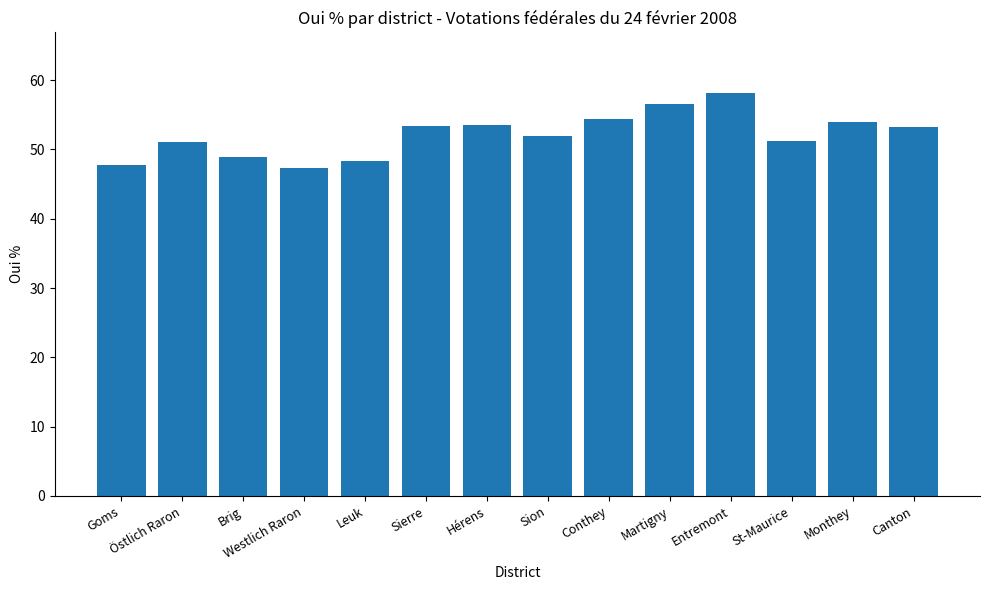

How many bars are there in total?

14